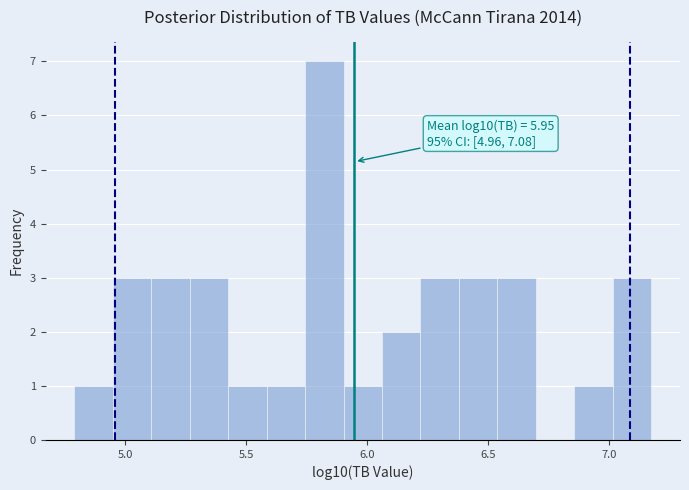

Read against the x-axis, roughly where is the centre of the tallest bar?

5.80